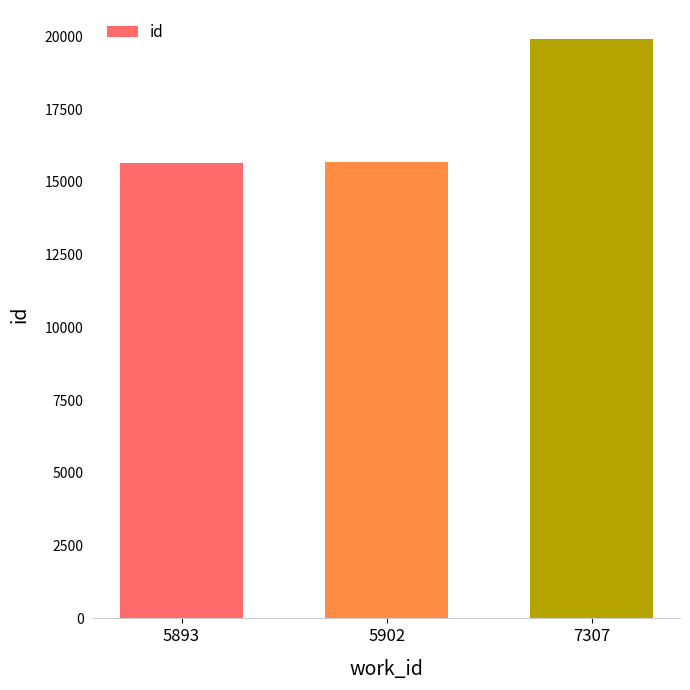

The chart shows a value of 15647 at 5893. True or false?

True